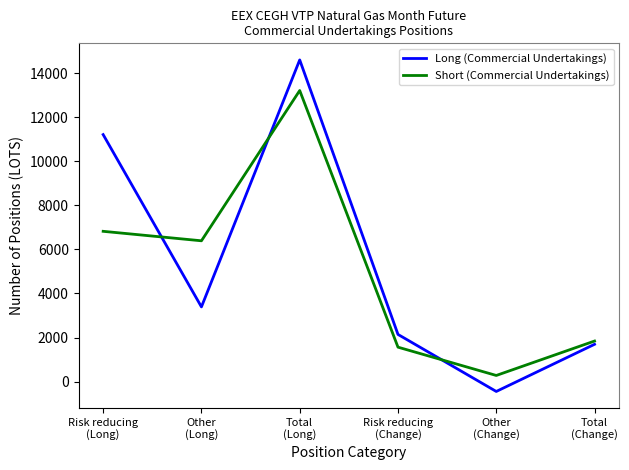

Reading left to right, extract all data points from this chart.

Long (Commercial Undertakings): 11208	3389	14597	2140	-448	1692
Short (Commercial Undertakings): 6819	6389	13208	1562	278	1840